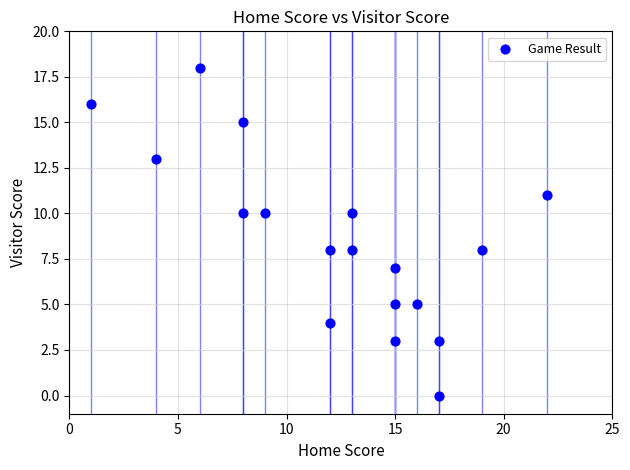

What is the range of Y values (max minus min)?

18